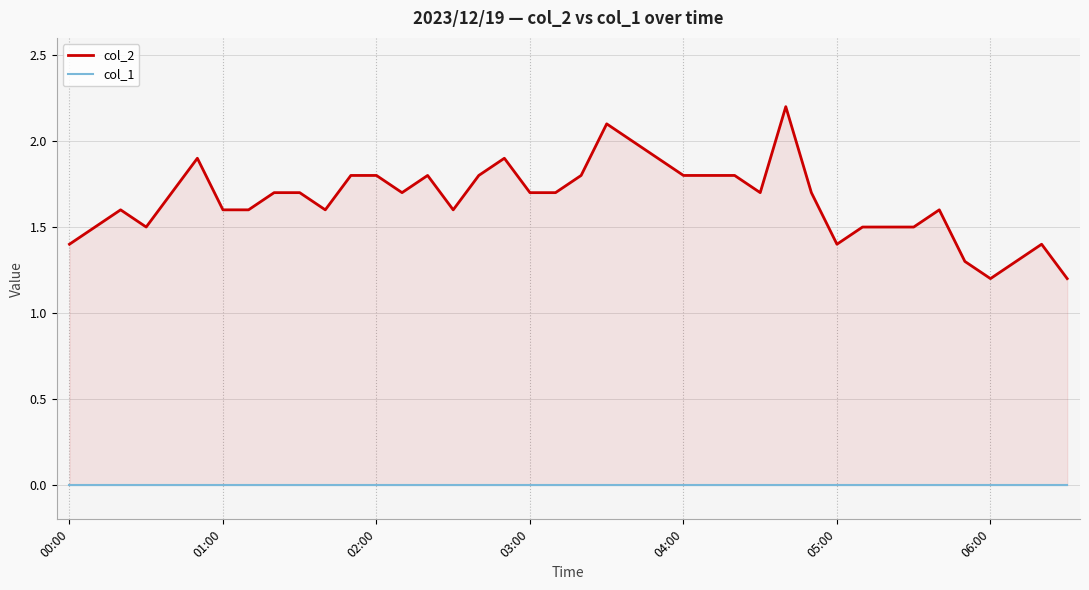

True or false: col_2 has more than 1 points higher than both neighbors.

True